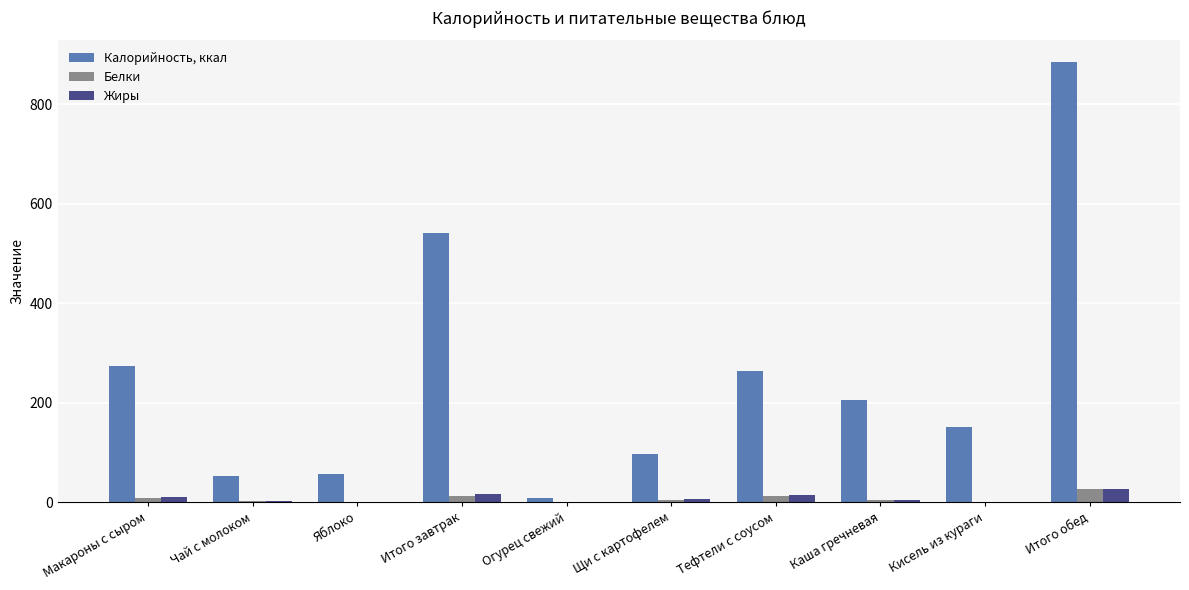

What are all the series names shown in the legend?

Калорийность, ккал, Белки, Жиры